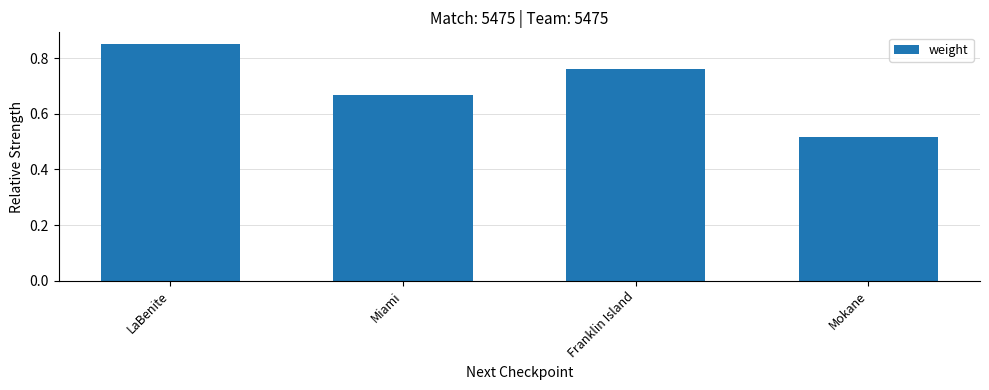

What is the change in value from Miami to Franklin Island?

+0.1